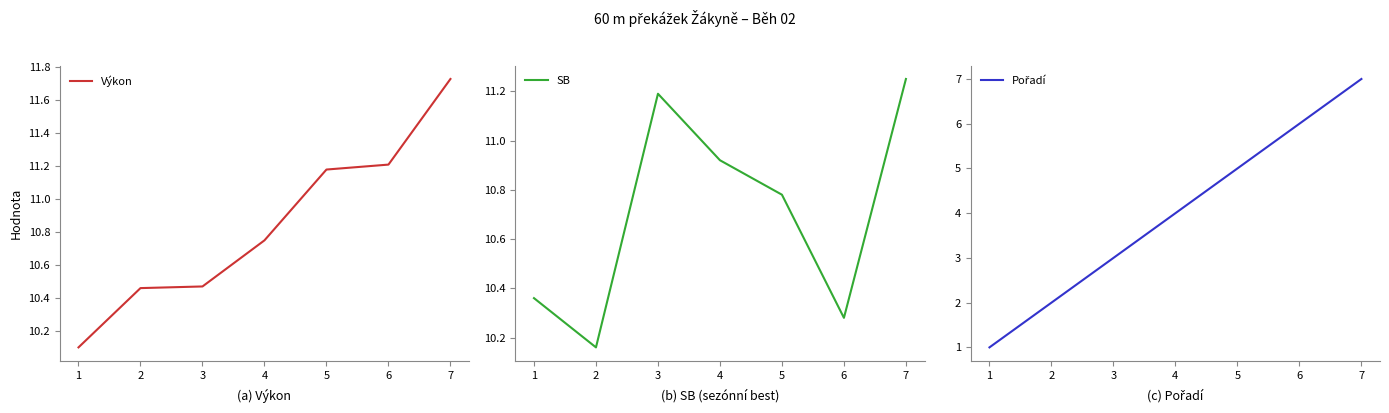

Does the chart display data point markers on the line(s)?

No